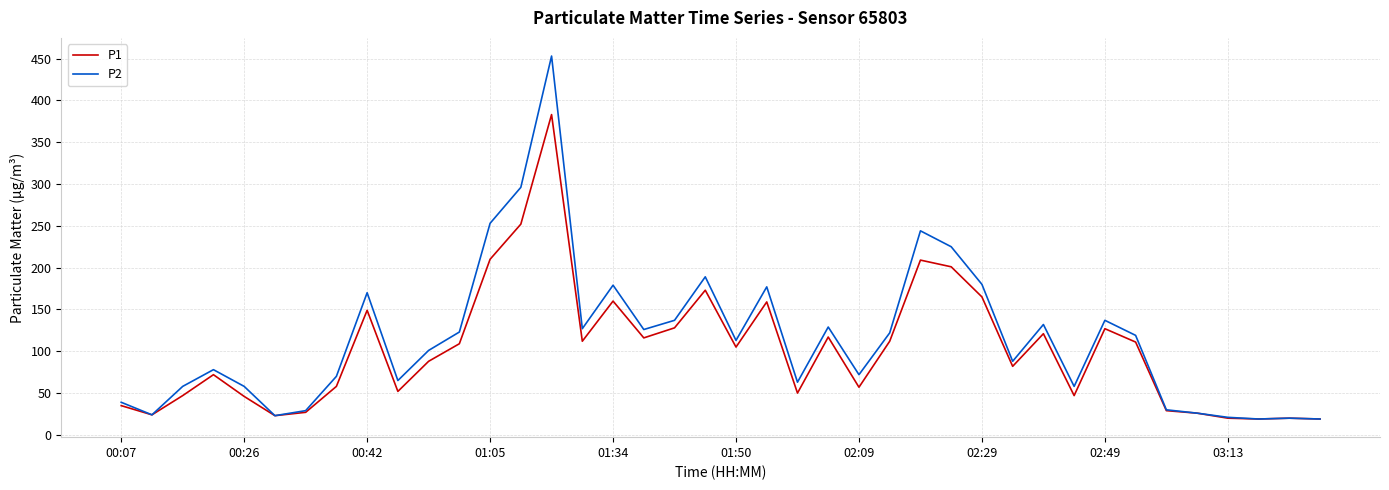

What is the minimum value for P2?

19